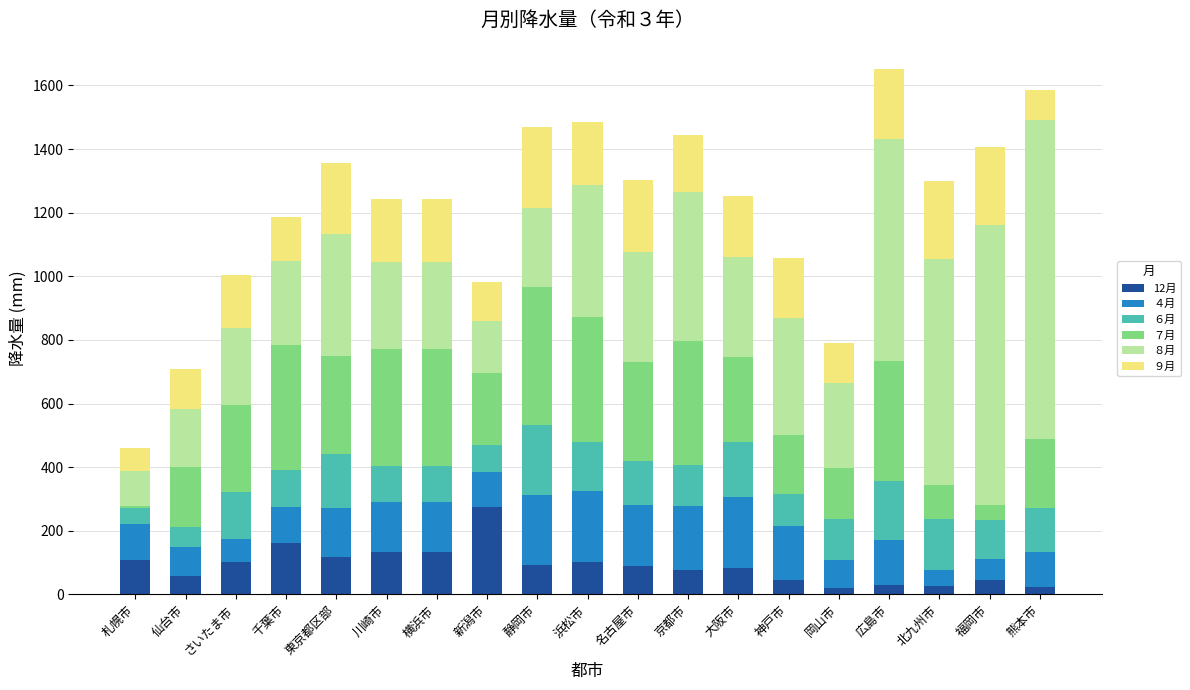

What is the maximum value for 12月?

275.0